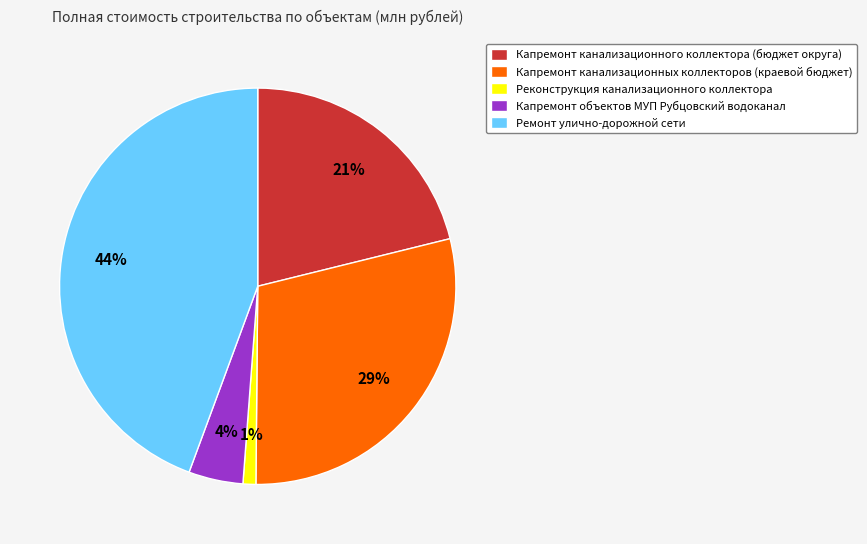

To the nearest percent, what percentage of the pie is Капремонт канализационных коллекторов (краевой бюджет)?

29%